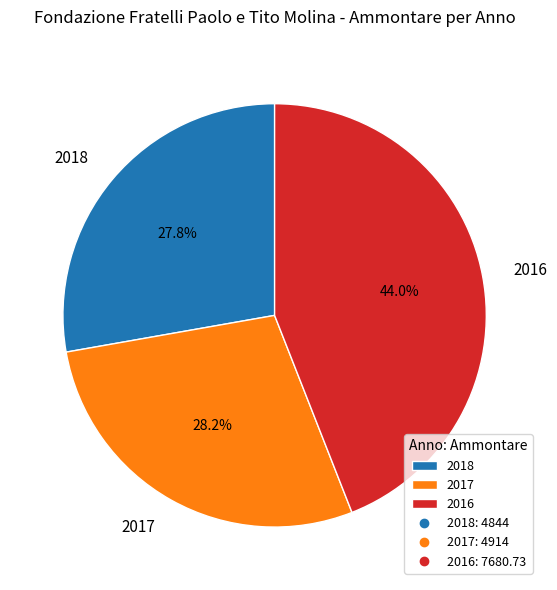

To the nearest percent, what portion does 2016 represent?

44%